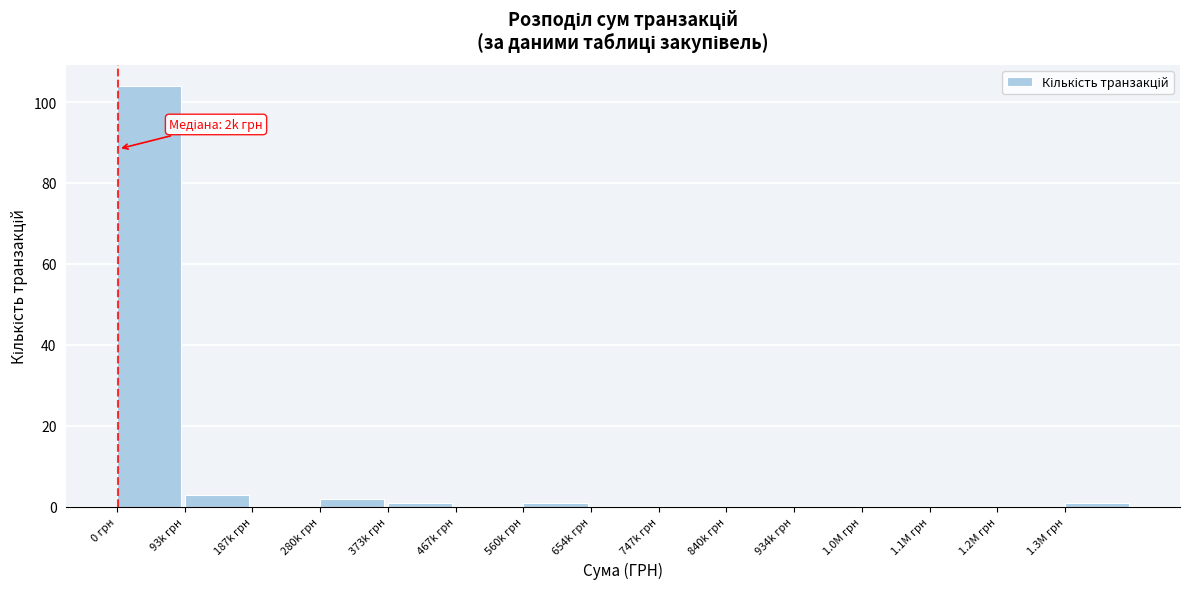

Reading left to right, list all the values displayed in this chart.

0 грн=104	93k грн=3	187k грн=0	280k грн=2	373k грн=1	467k грн=0	560k грн=1	654k грн=0	747k грн=0	840k грн=0	934k грн=0	1.0M грн=0	1.1M грн=0	1.2M грн=0	1.3M грн=1